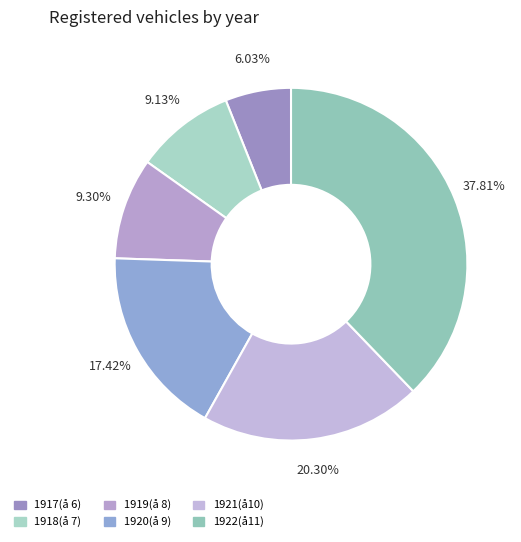

What is the change in value from 1917(å 6) to 1918(å 7)?

+114607